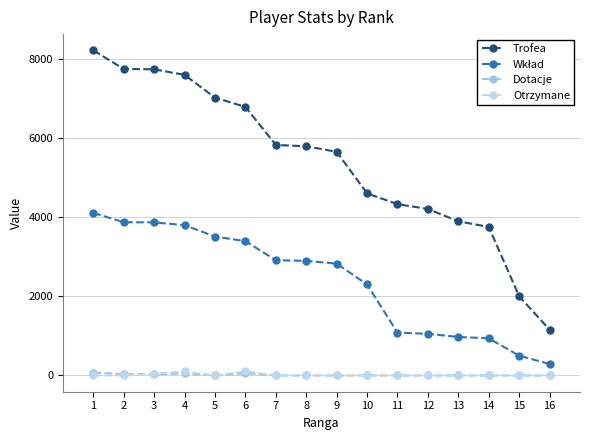

True or false: Otrzymane and Trofea cross at least once.

False